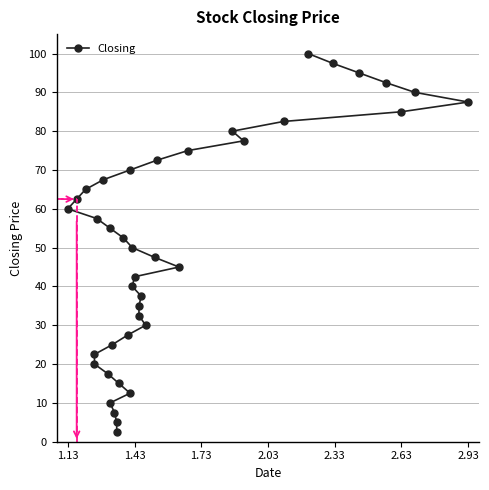

How many lines are shown in the chart?

1